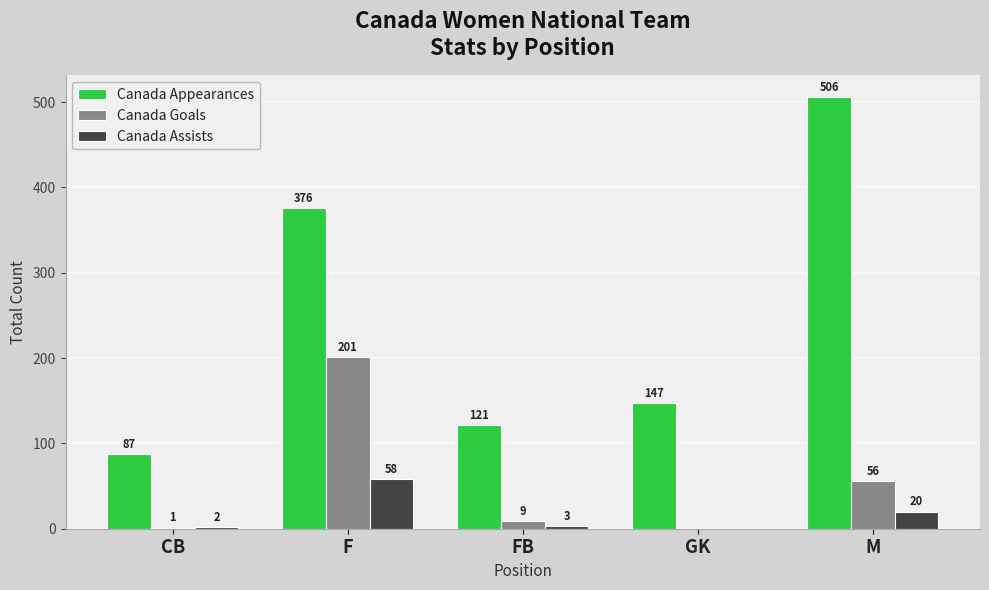

Between GK and M, which series saw the biggest shift?

Canada Appearances